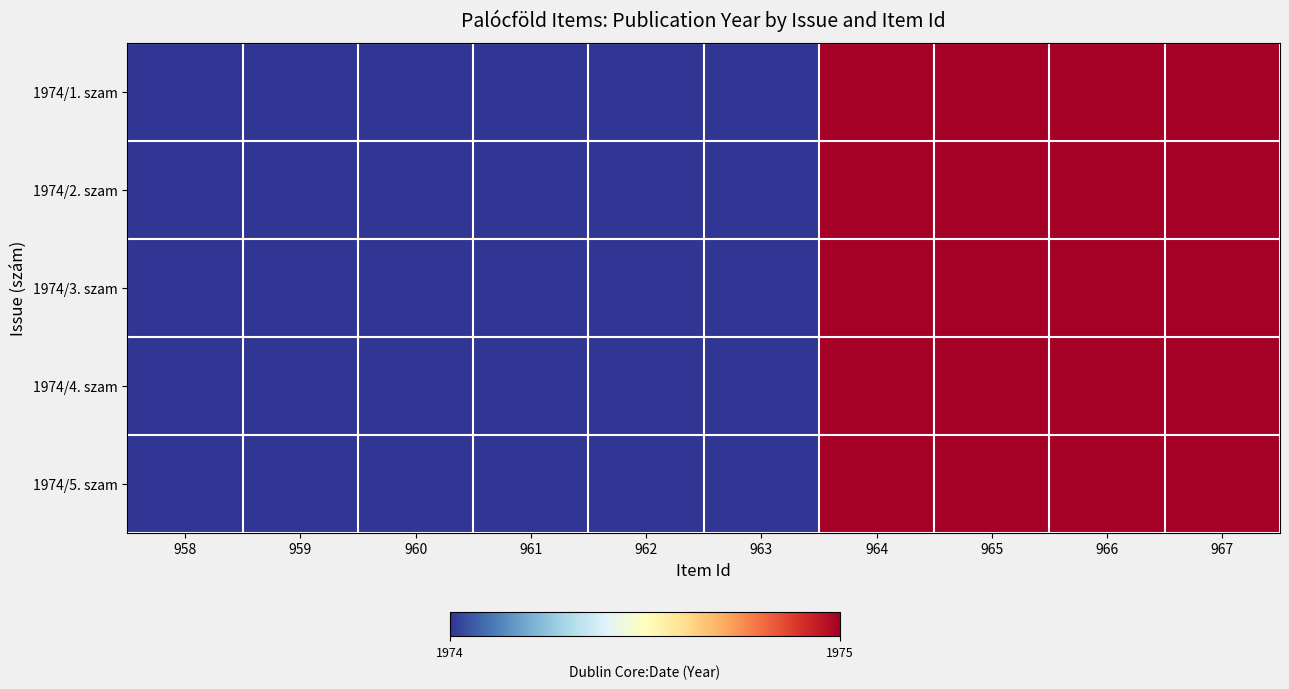

At how many categories does at least one series exceed 1974?

4